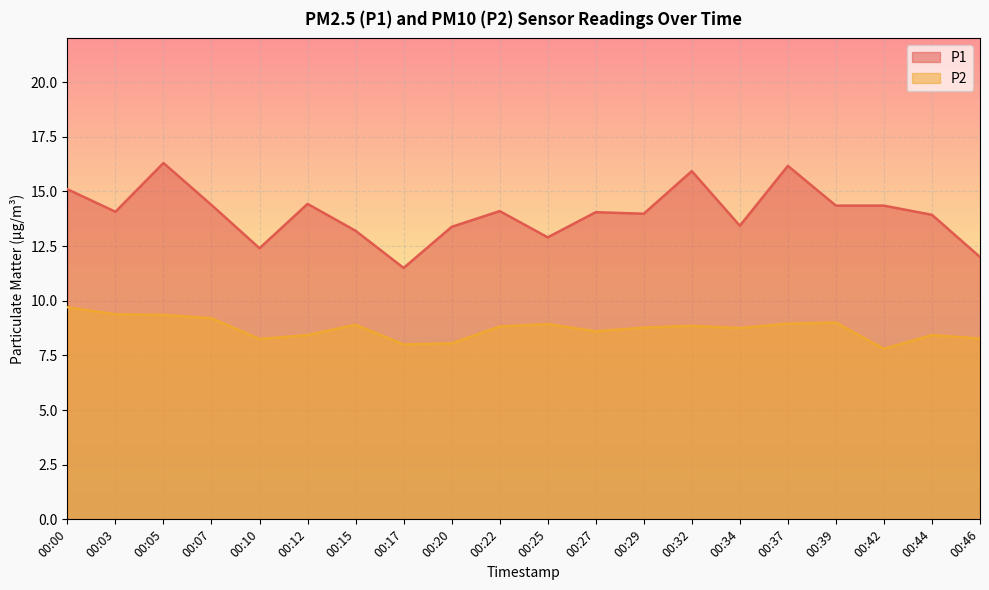

Does the chart display data point markers on the line(s)?

No